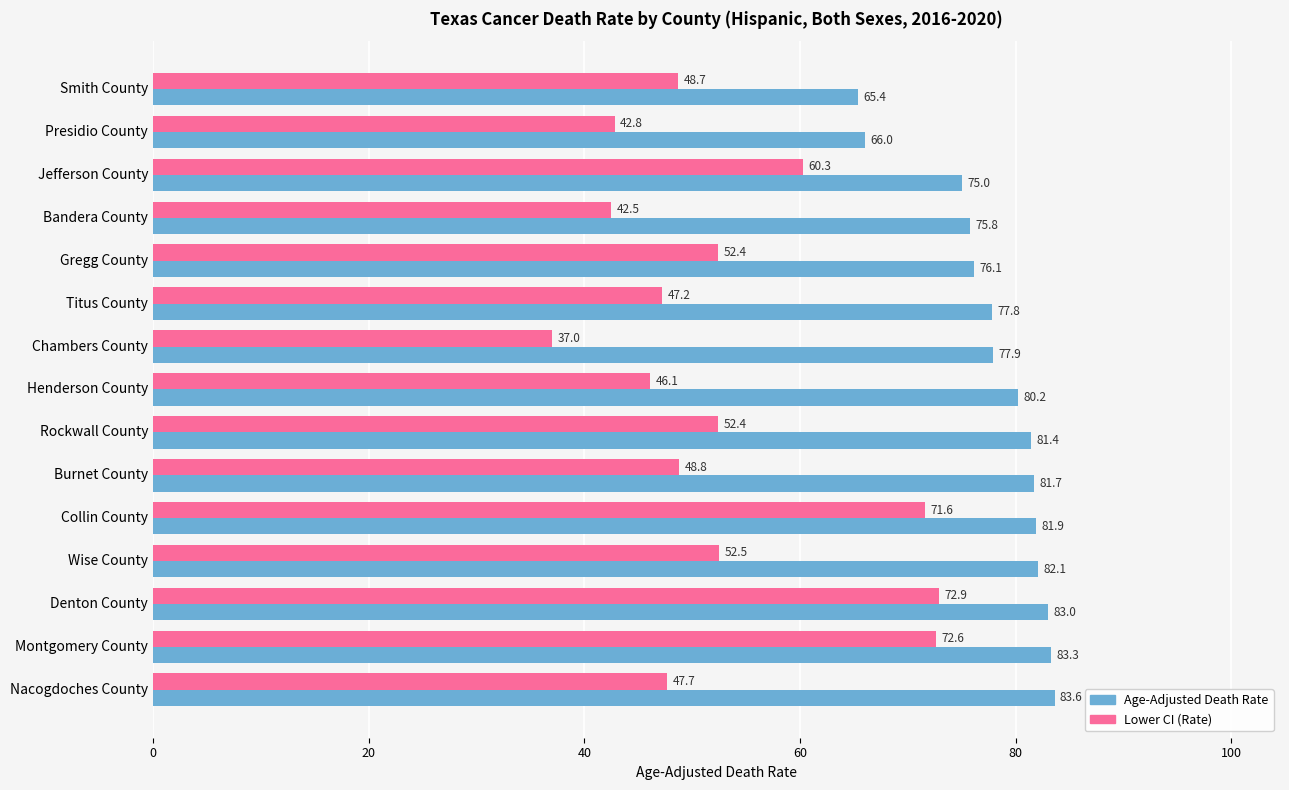

At which label is Age-Adjusted Death Rate closest to 74?

Jefferson County